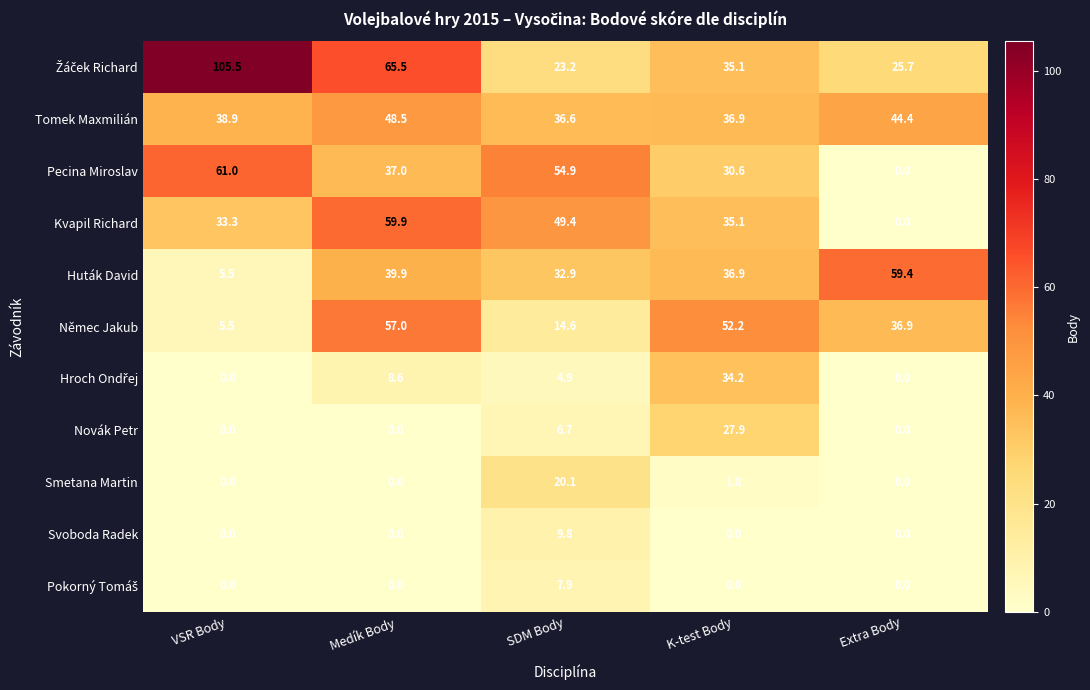

Which label corresponds to the largest value in the chart?

VSR Body